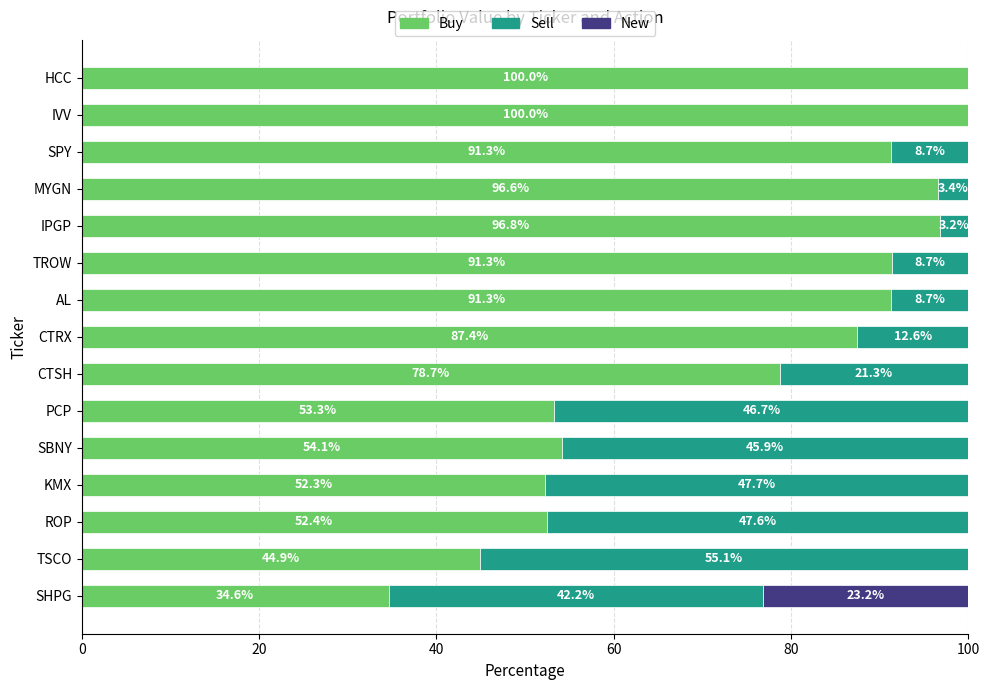

Where is Buy nearest to the value 67?

CTSH